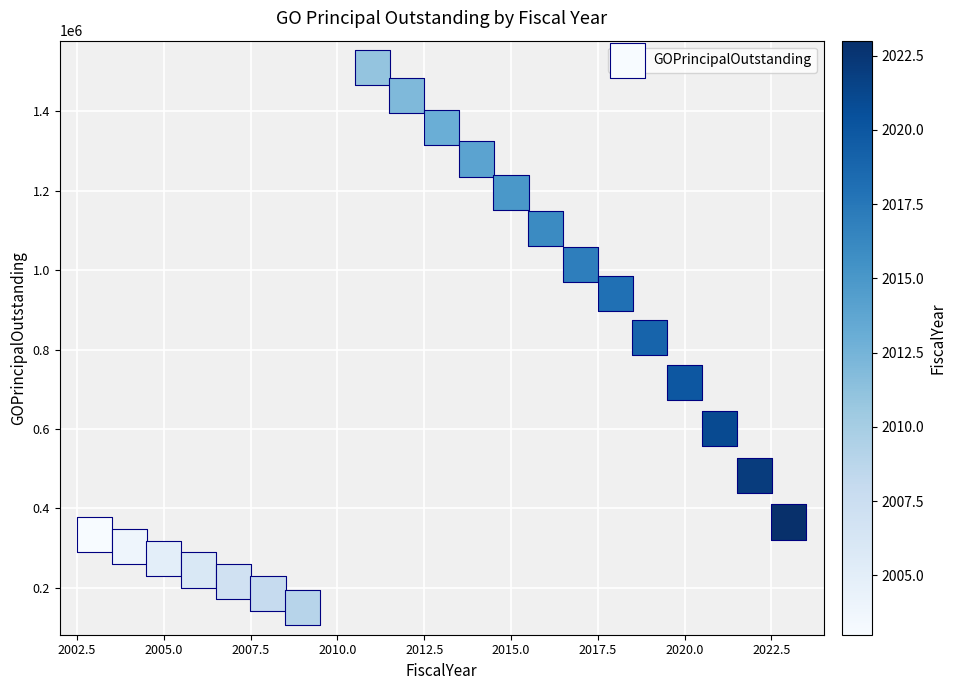

What is the range of X values (max minus min)?

20